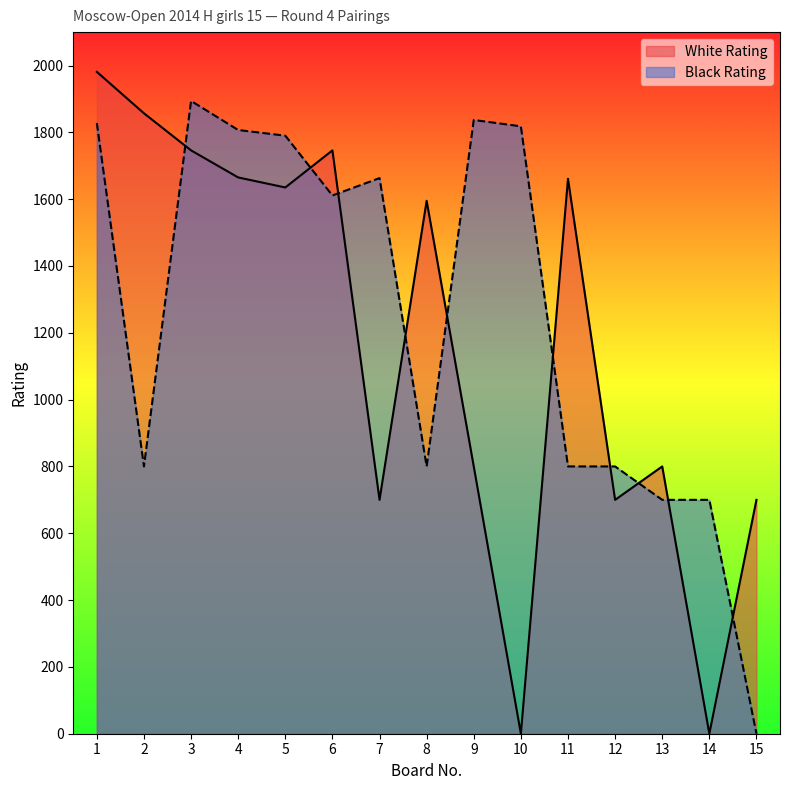

List the labels in order of Black Rating value, smallest first.

15, 13, 14, 2, 8, 11, 12, 6, 7, 5, 4, 10, 1, 9, 3